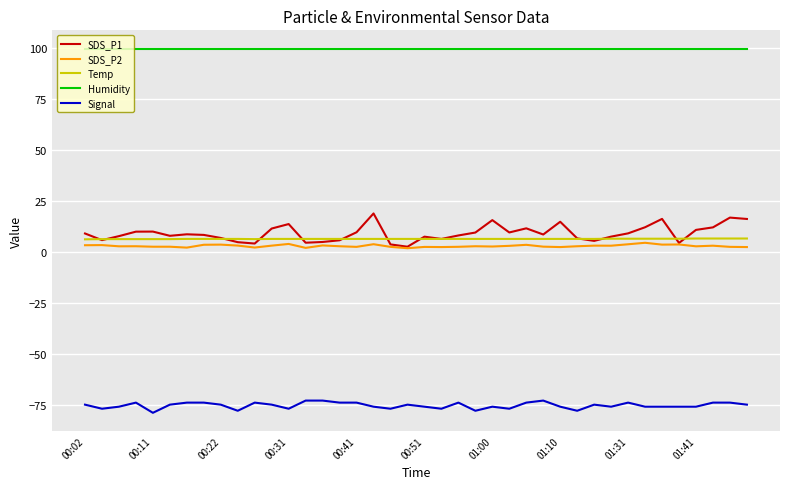

What is the greatest value displayed?

99.9